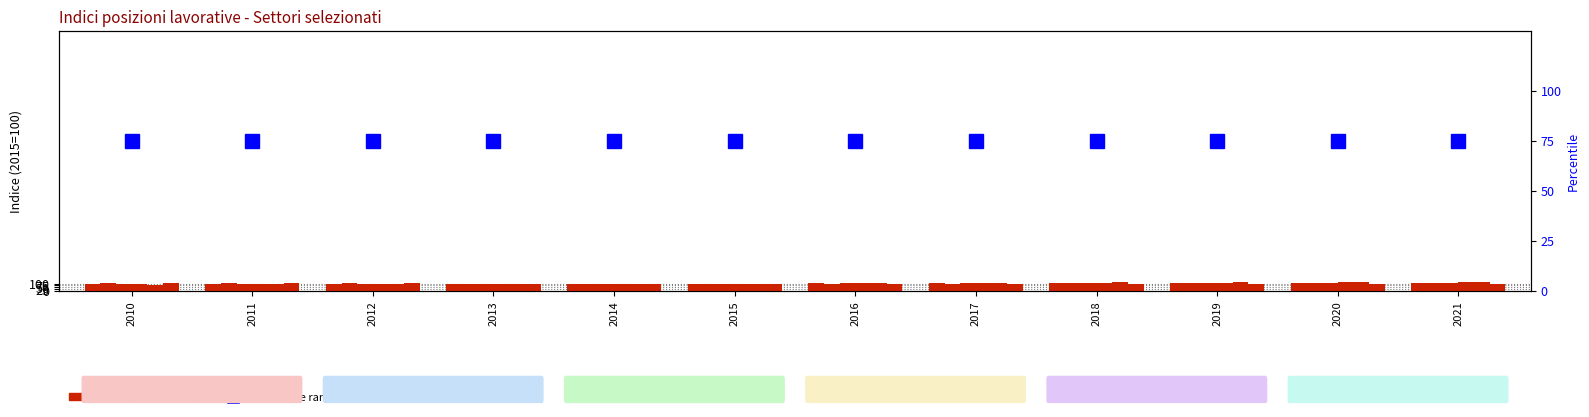

Which series has the largest total across all categories?

Attiv. professionali (M)